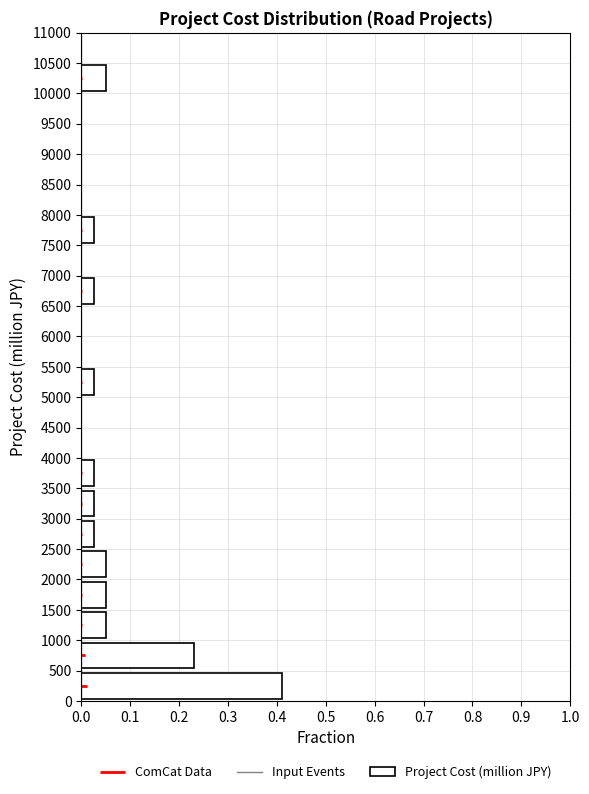

Reading bottom to top, transcribe this chart: for each bar, give the range it covers on the y-axis and its length. The values are not printed on the chart, so give them approximately, as read against the axis.

0 to 500: 0.41
500 to 1000: 0.23
1000 to 1500: 0.05
1500 to 2000: 0.05
2000 to 2500: 0.05
2500 to 3000: 0.03
3000 to 3500: 0.03
3500 to 4000: 0.03
4000 to 4500: 0
4500 to 5000: 0
5000 to 5500: 0.03
5500 to 6000: 0
6000 to 6500: 0
6500 to 7000: 0.03
7000 to 7500: 0
7500 to 8000: 0.03
8000 to 8500: 0
8500 to 9000: 0
9000 to 9500: 0
9500 to 10000: 0
10000 to 10500: 0.05
10500 to 11000: 0